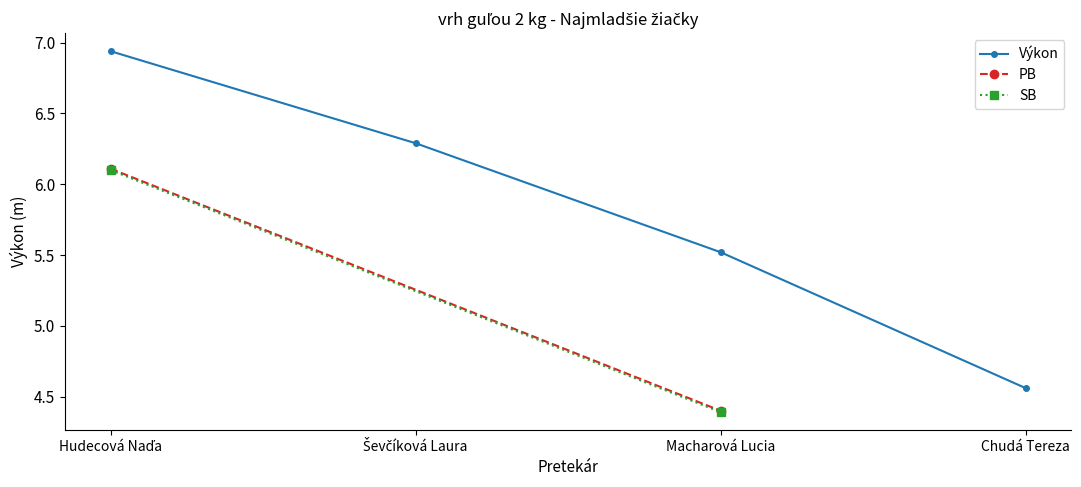

Is it true that Výkon equals 1.4 at Chudá Tereza?

False